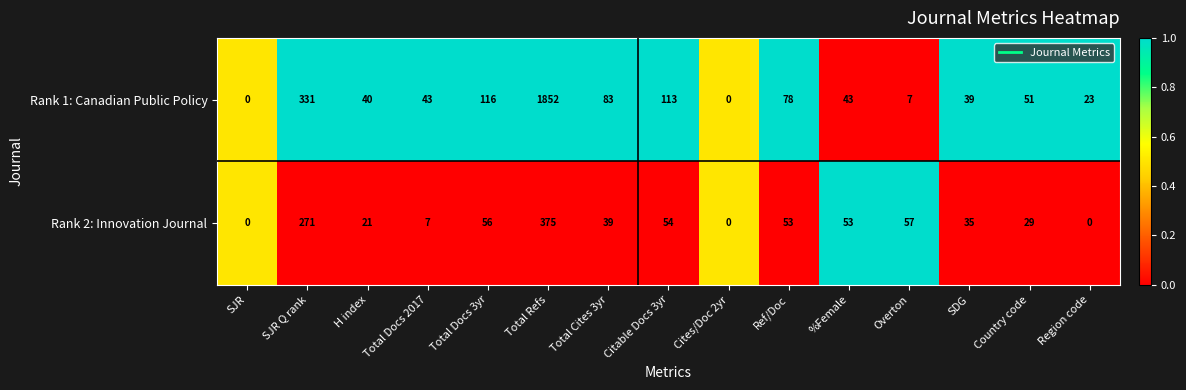

Reading right to left, list all the values displayed in this chart.

Rank 1: Canadian Public Policy: 23	51	39	7	43	78	0	113	83	1852	116	43	40	331	0
Rank 2: Innovation Journal: 0	29	35	57	53	53	0	54	39	375	56	7	21	271	0